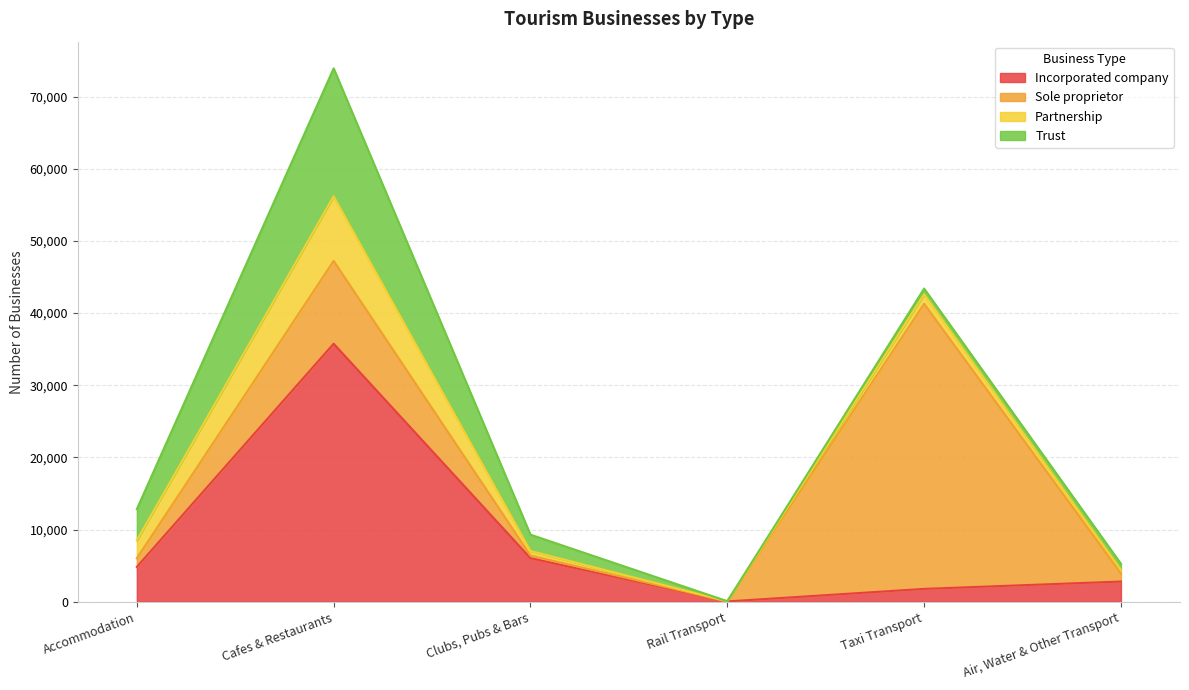

Which series has the largest total across all categories?

Sole proprietor